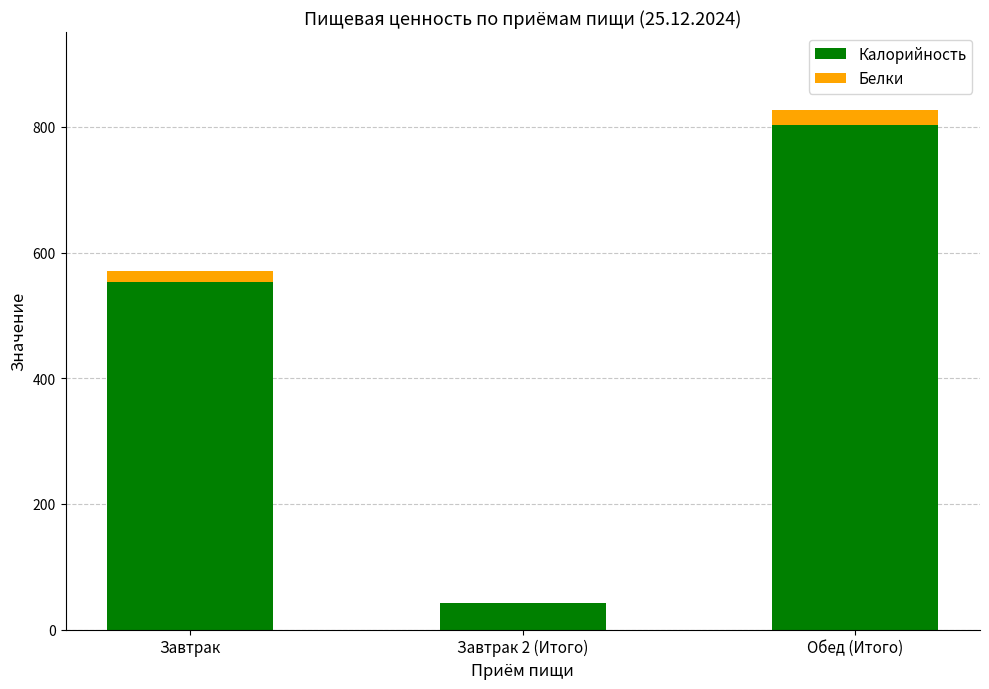

Is it true that Калорийность equals 472.9 at Обед (Итого)?

False